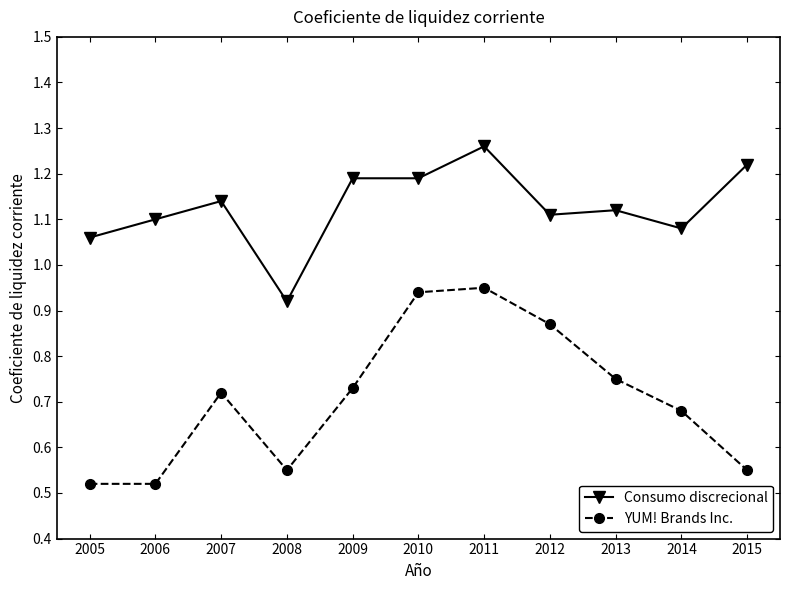

At which category does YUM! Brands Inc. reach its first local peak?

2007